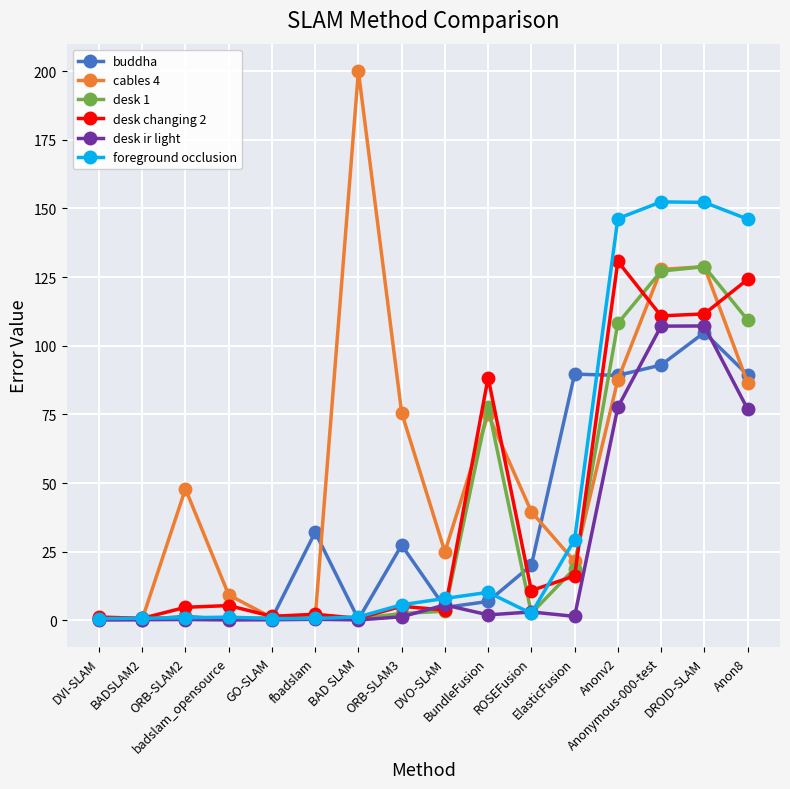

How many lines are shown in the chart?

6